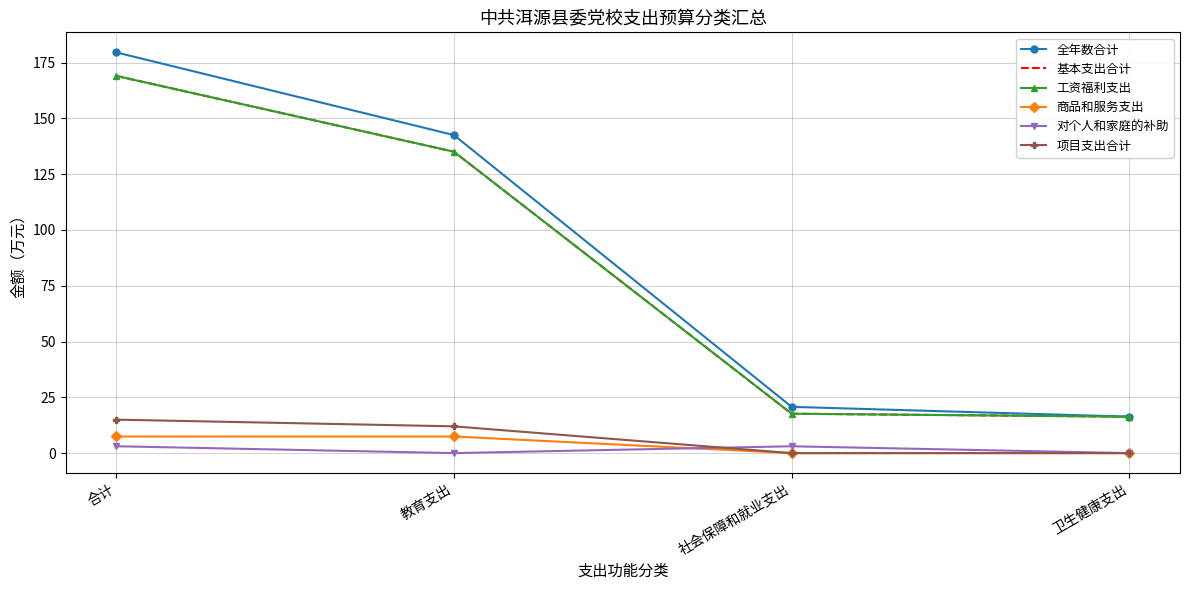

What is the total value across all series at 卫生健康支出?

49.0